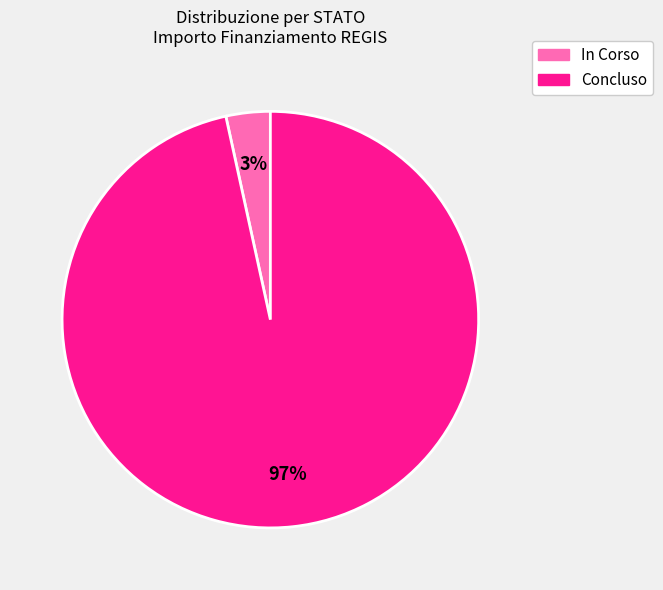

To the nearest percent, what is the average slice percentage?

50%